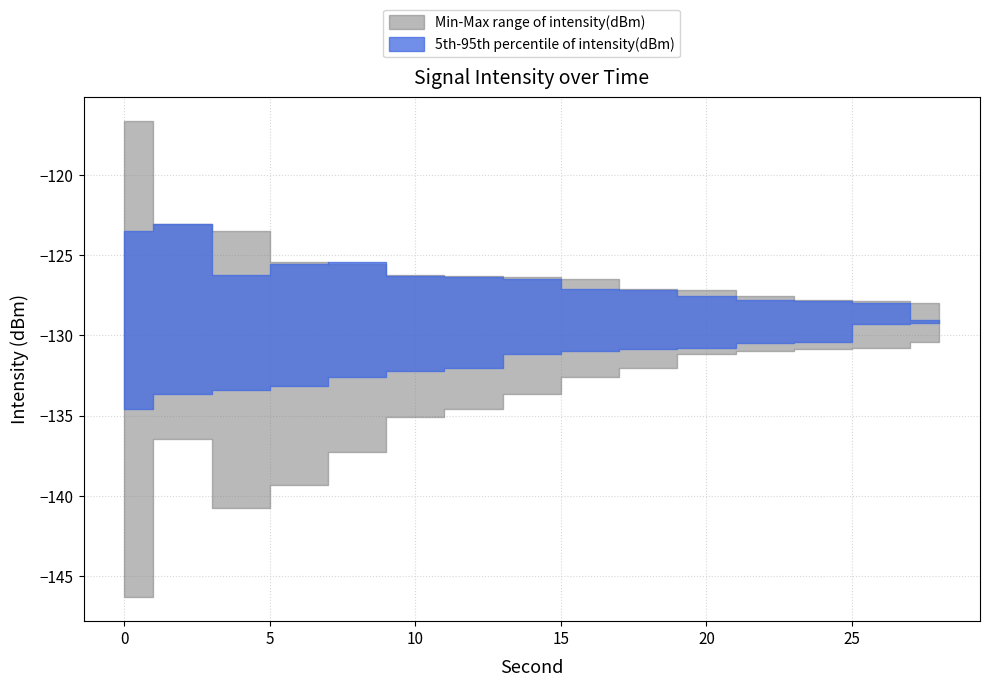

True or false: intensity_band_high and intensity_median cross at least once.

False